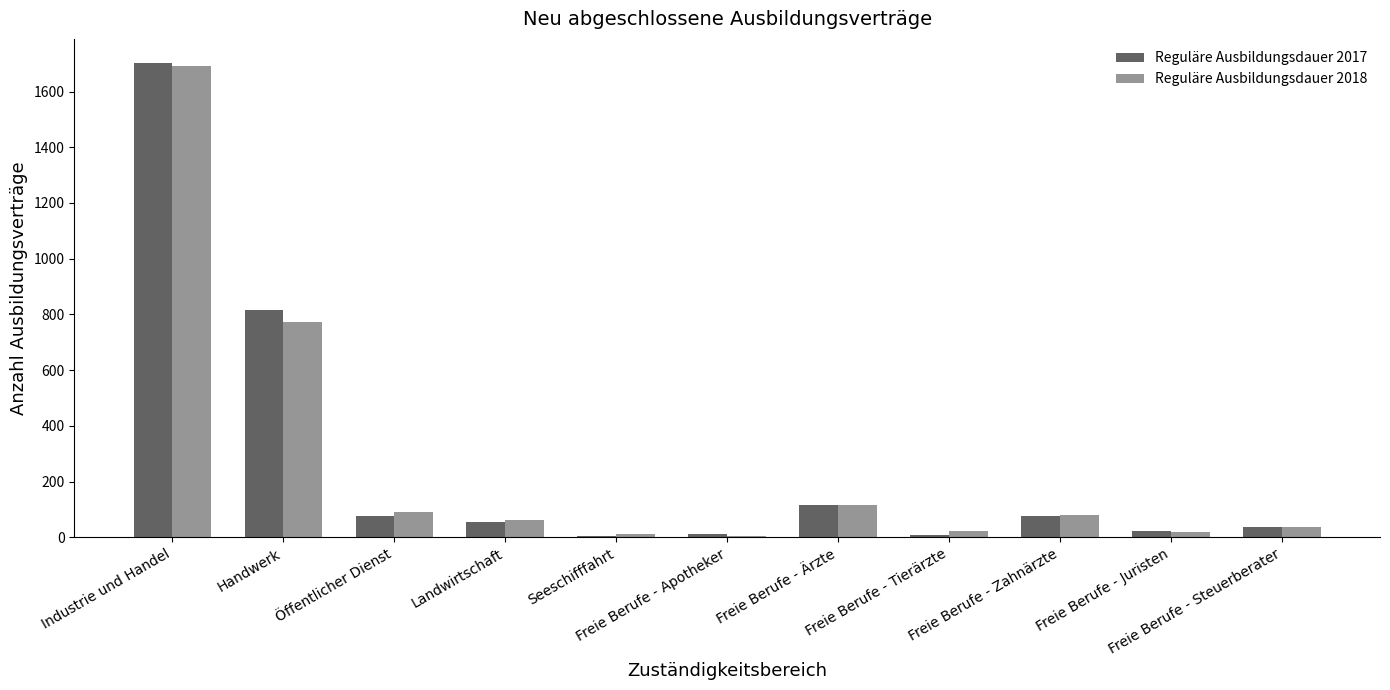

What is the sum of all Reguläre Ausbildungsdauer 2017 values?

2925